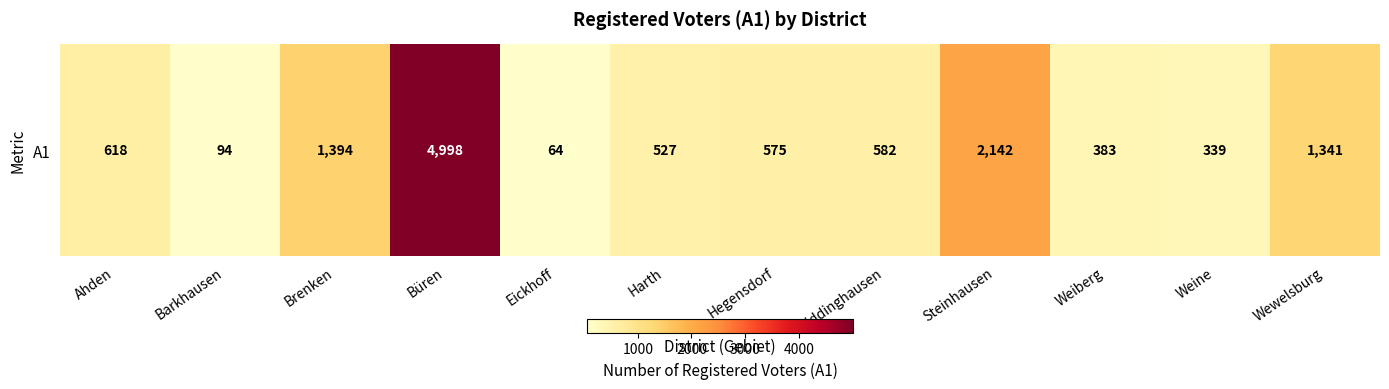

Reading left to right, extract all data points from this chart.

618	94	1394	4998	64	527	575	582	2142	383	339	1341